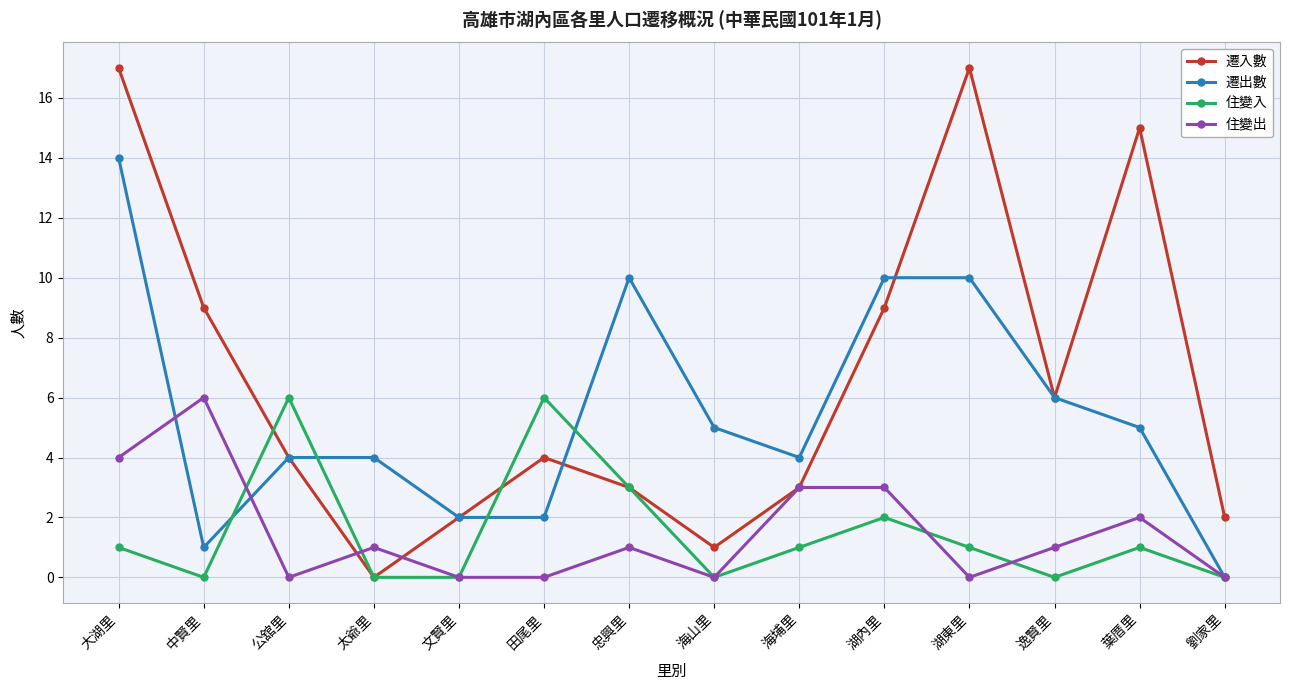

How many distinct data groups are displayed?

4